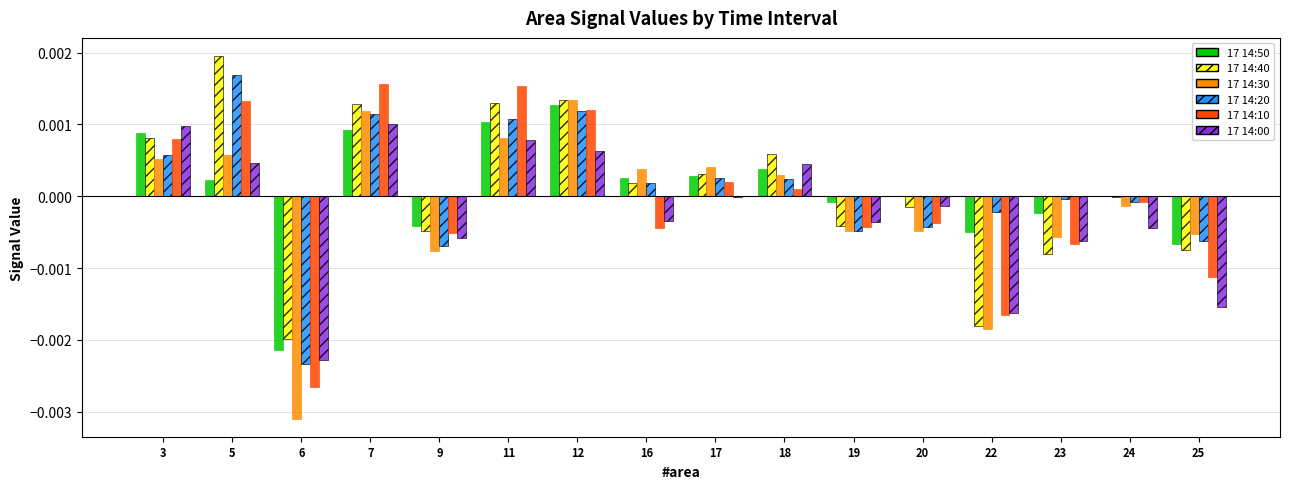

Between 3 and 12, which series saw the biggest shift?

17 14:30